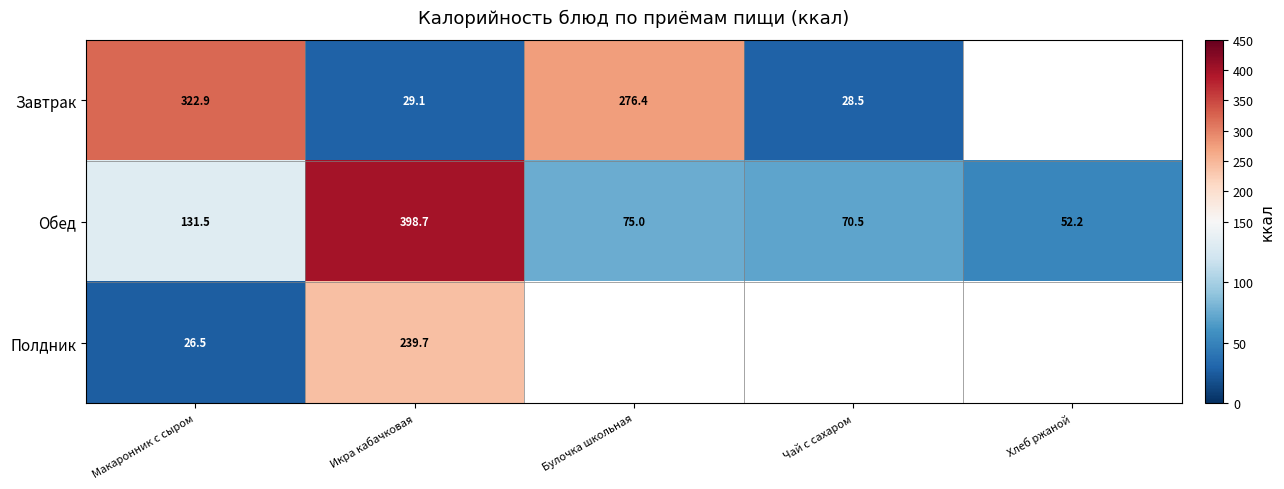

What is the difference between the Завтрак values at Чай с сахаром and Булочка школьная?

247.9